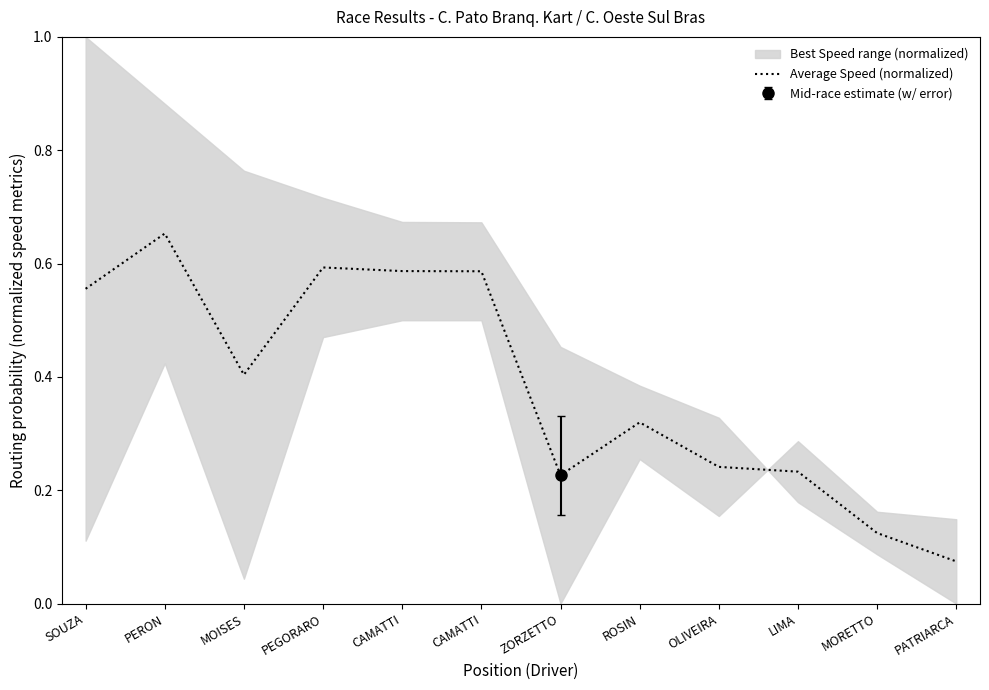

How many interior local valleys (lower than both neighbors) does the data have?

2